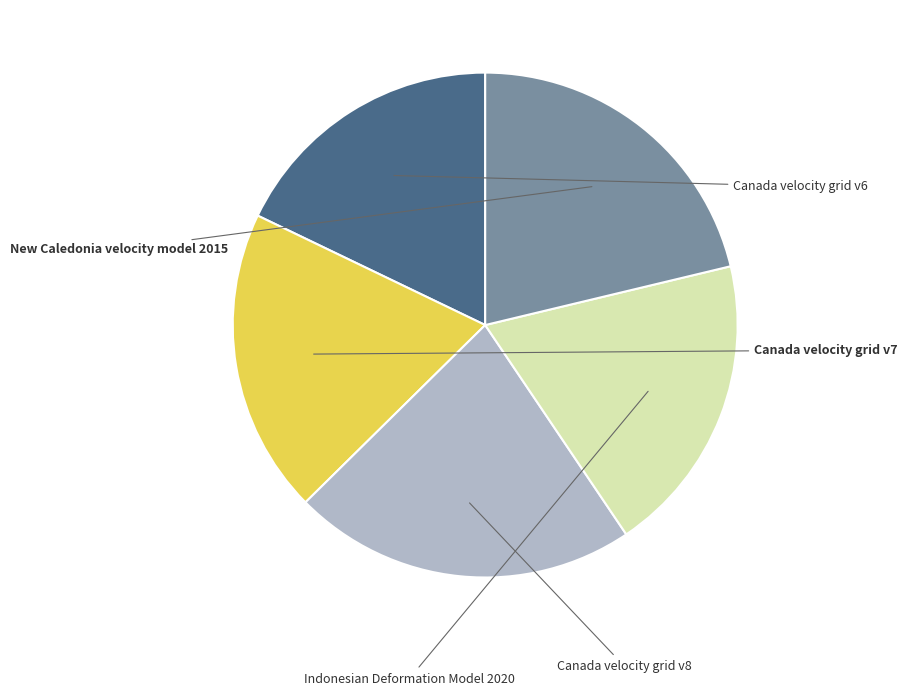

Which slice is the largest?

Canada velocity grid v8